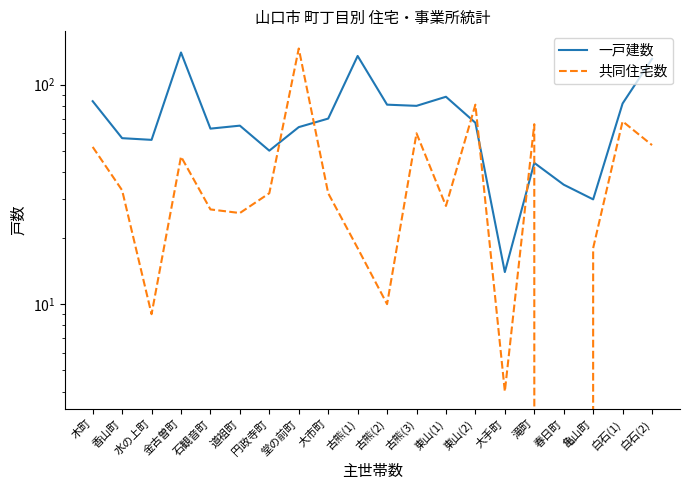

Between which two adjacent categories do 共同住宅数 and 一戸建数 first intersect?

円政寺町 and 堂の前町